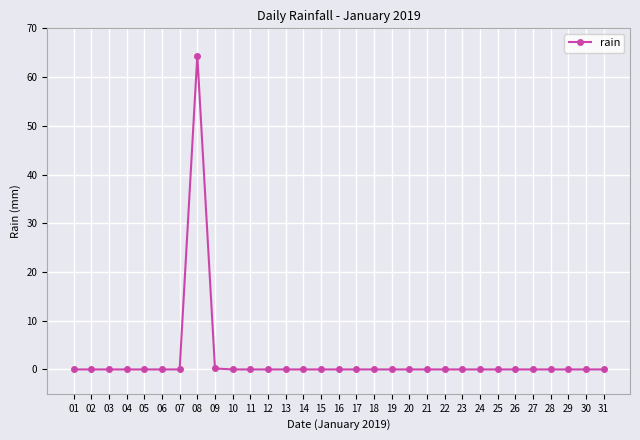

The value at 02 is -28.7. True or false?

False